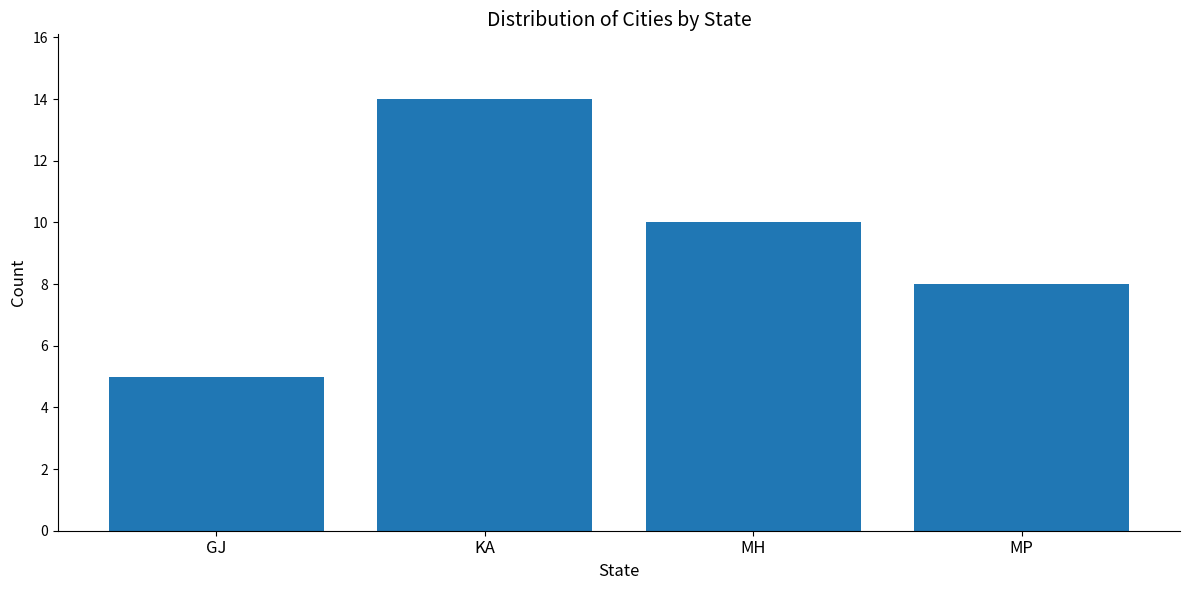

What is the change in value from GJ to KA?

+9